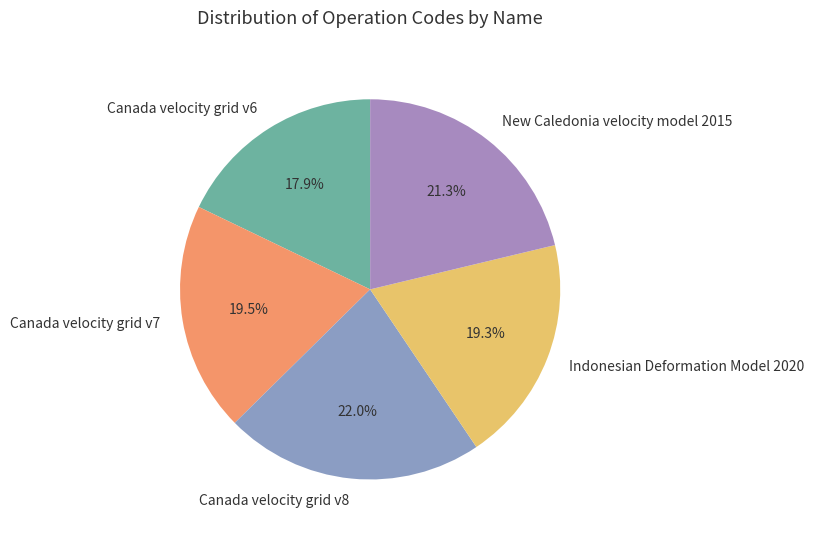

Do Canada velocity grid v7 and Canada velocity grid v6 together represent more than half of the pie?

No